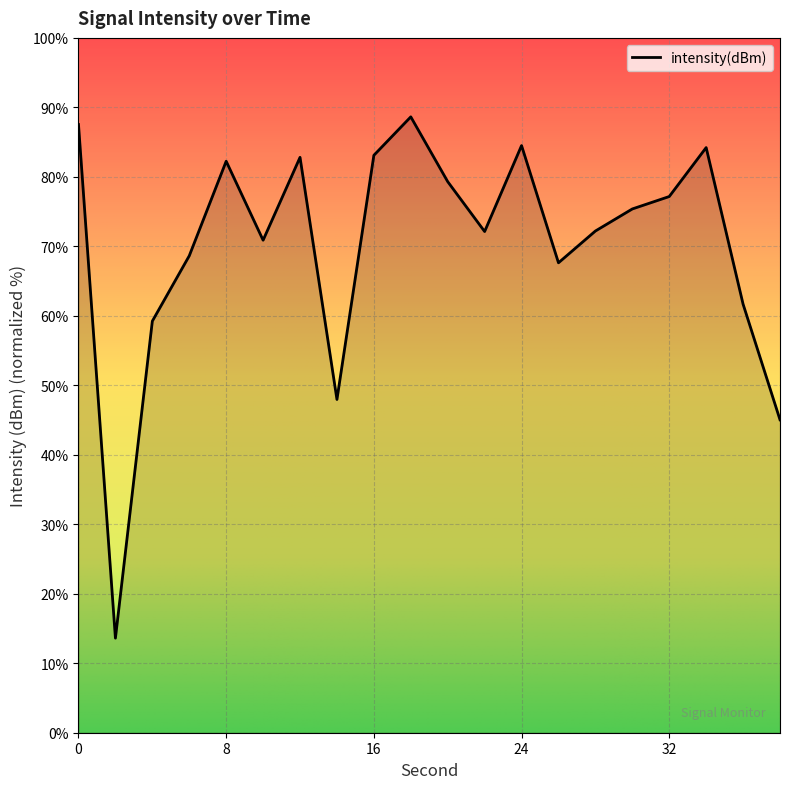

What is the smallest value displayed?

13.6